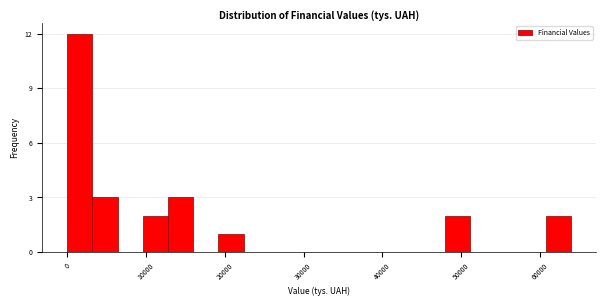

Around what value on the x-axis is the tallest bar? Give the approximate position of its centre, as read against the axis.

2000